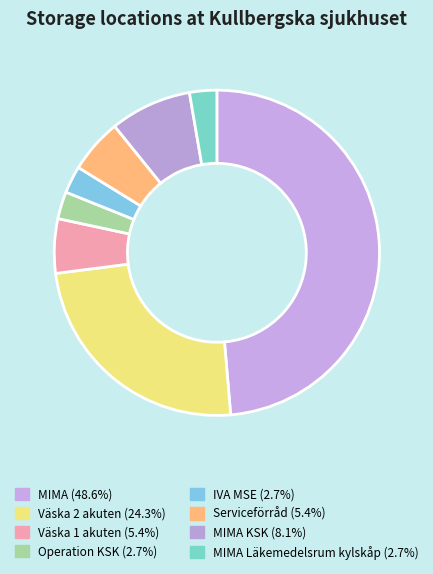

How many slices are in this pie chart?

8